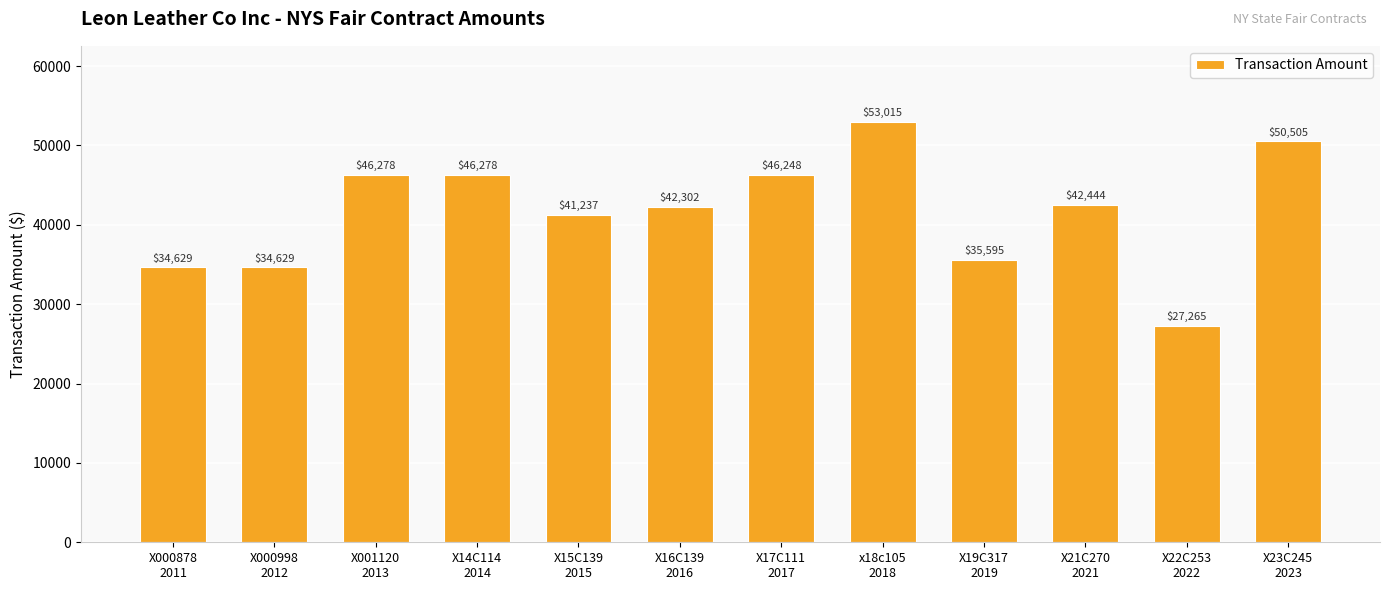

What is the smallest value displayed?

27265.0